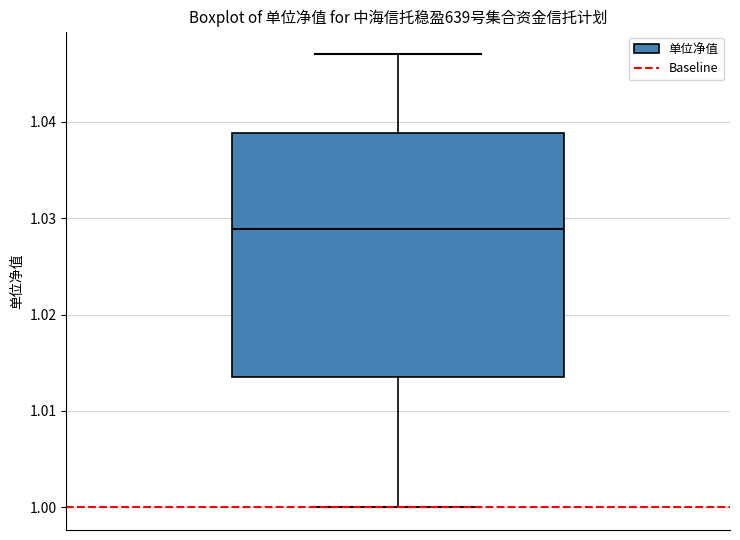

Read this box plot against the y-axis: the position of the median line, the range covered by the box, and the ends of both whiskers. The values are not printed on the chart, so give them approximately, as read against the axis.

median 1.029, box 1.014 to 1.039, whiskers 1.000 to 1.047